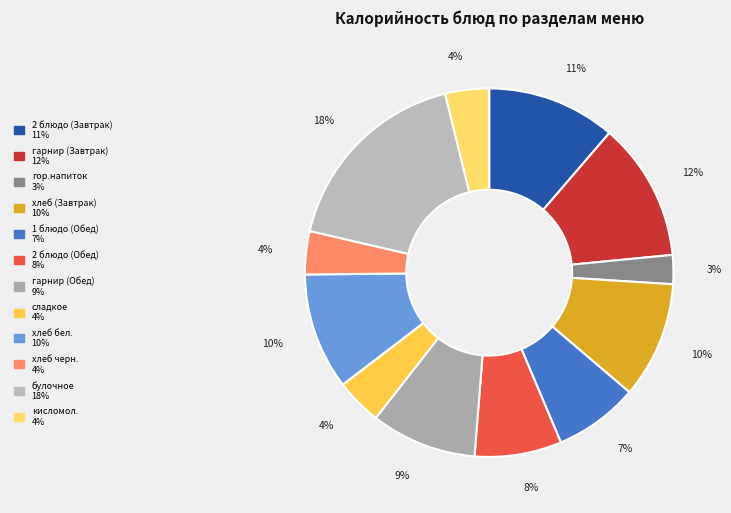

What is the largest slice in the pie chart?

булочное